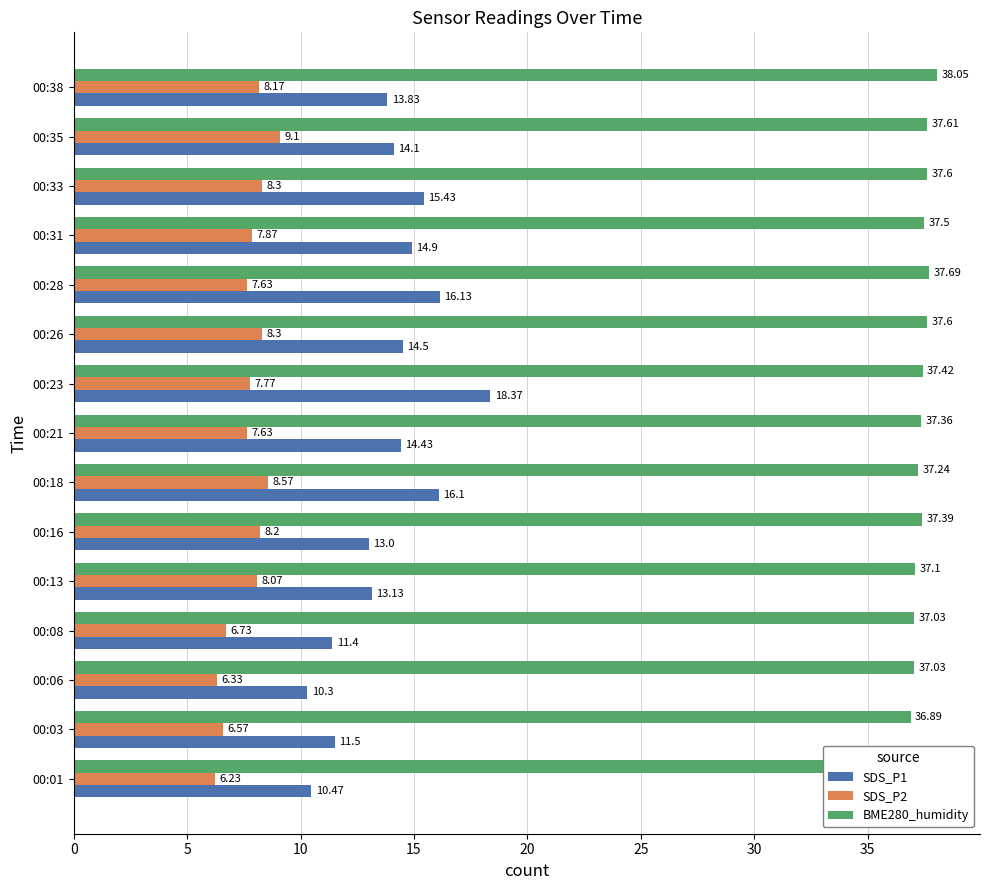

Rank the series by their average value, from highest to lowest.

BME280_humidity, SDS_P1, SDS_P2